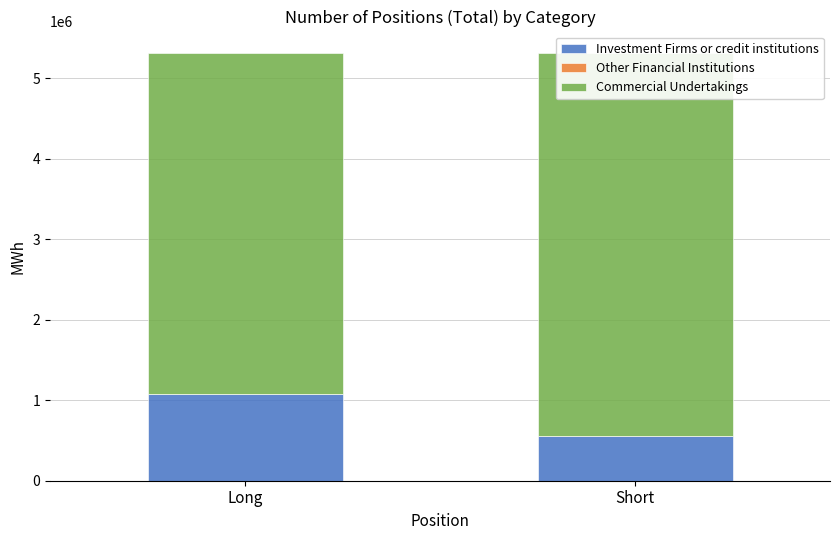

How many values in the Investment Firms or credit institutions series are below 1078572?

1